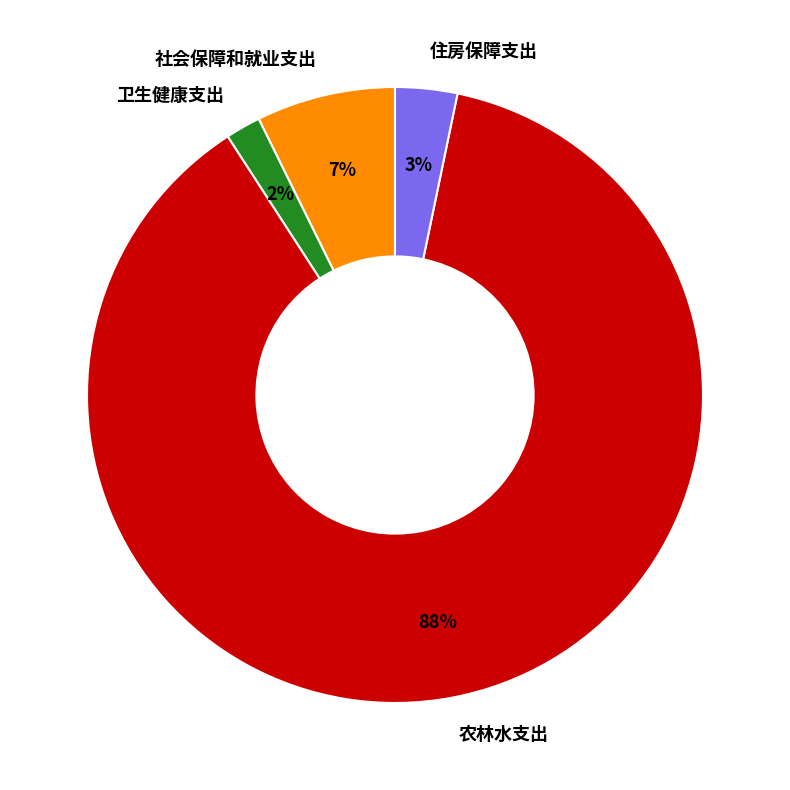

To the nearest percent, what percentage of the pie is 卫生健康支出?

2%